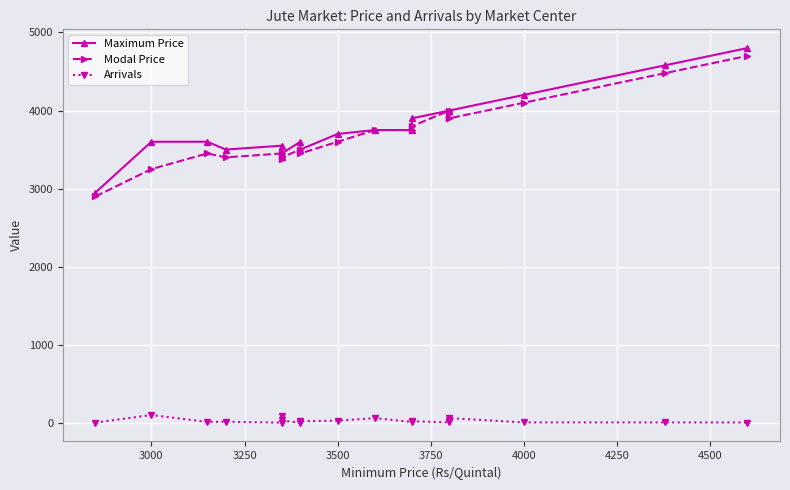

Which series has the largest total across all categories?

Maximum Price